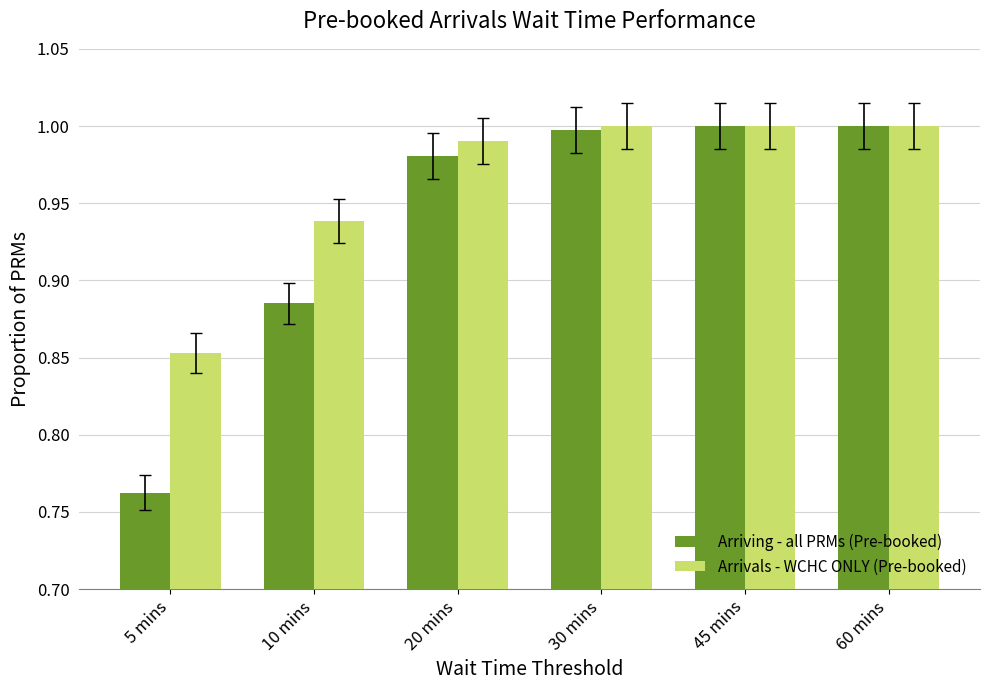

At how many categories does at least one series exceed 0?

6